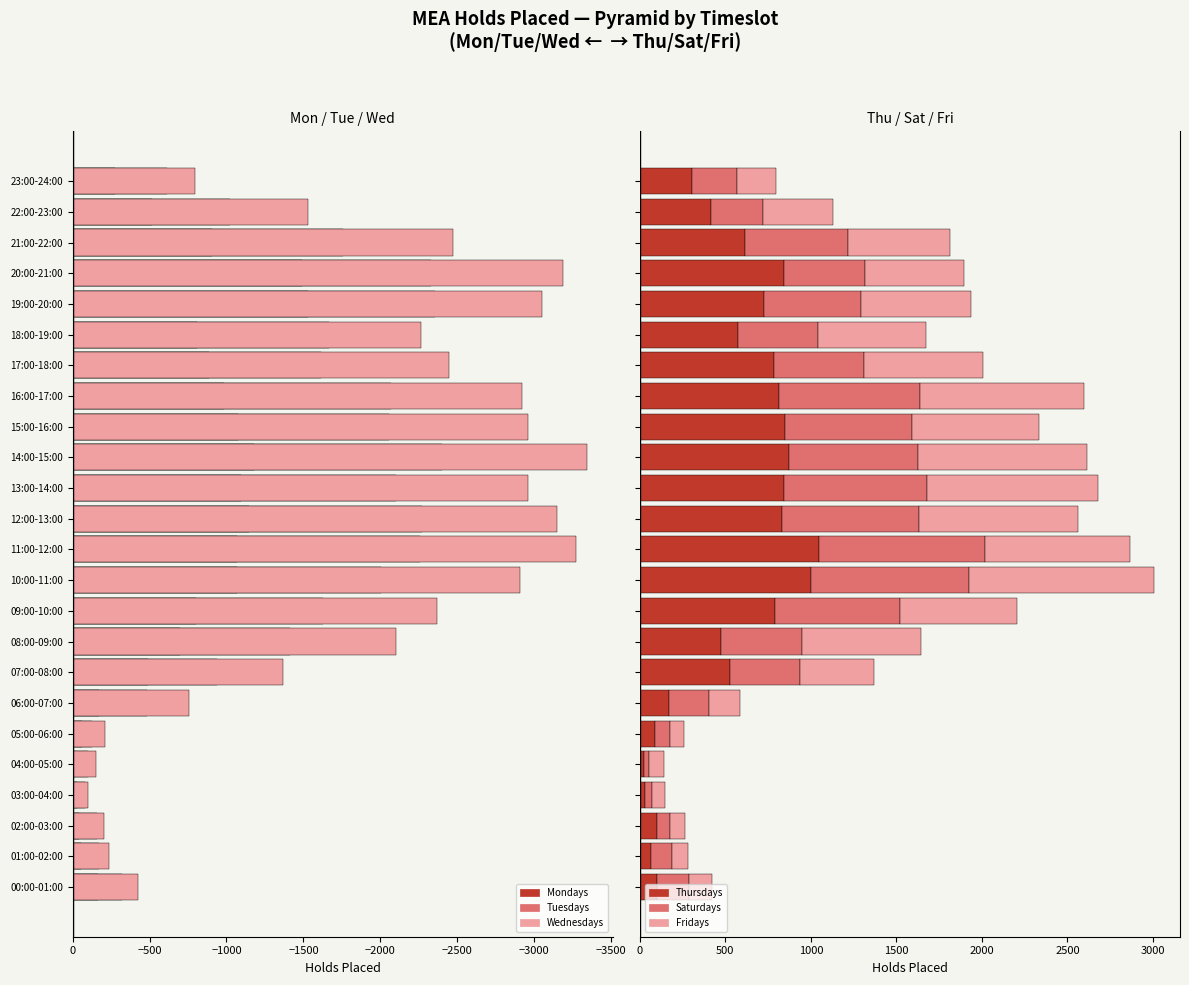

What is the greatest value displayed?

1086